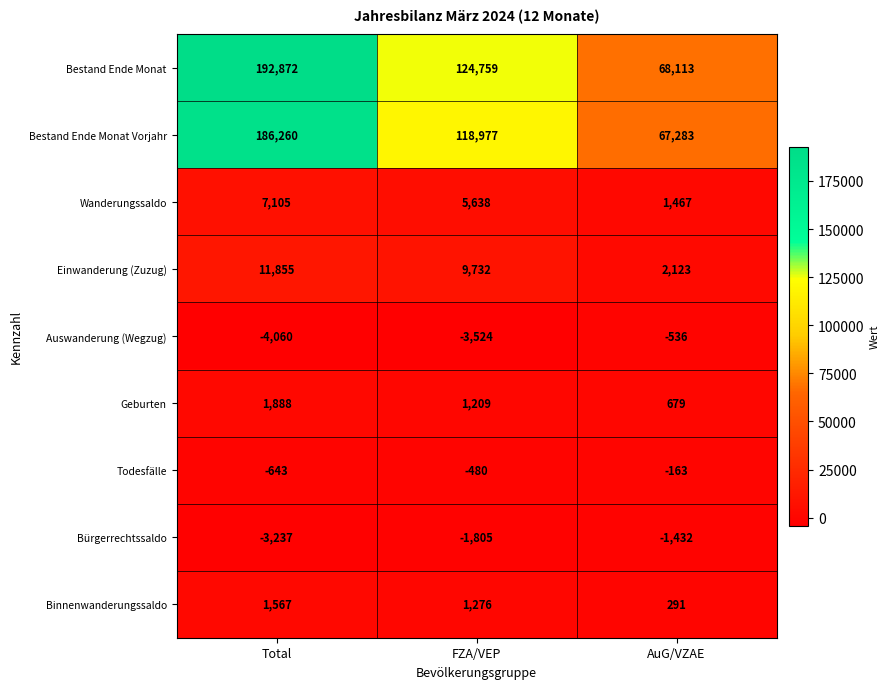

At which category is the sum across all series the highest?

Total